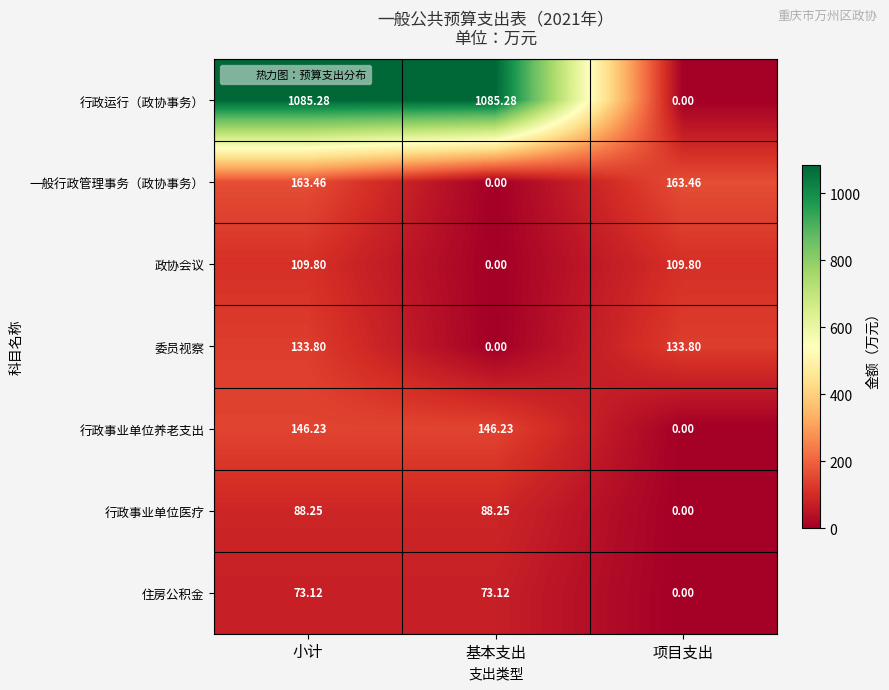

Rank the series by their maximum value, from highest to lowest.

行政运行（政协事务）, 一般行政管理事务（政协事务）, 行政事业单位养老支出, 委员视察, 政协会议, 行政事业单位医疗, 住房公积金